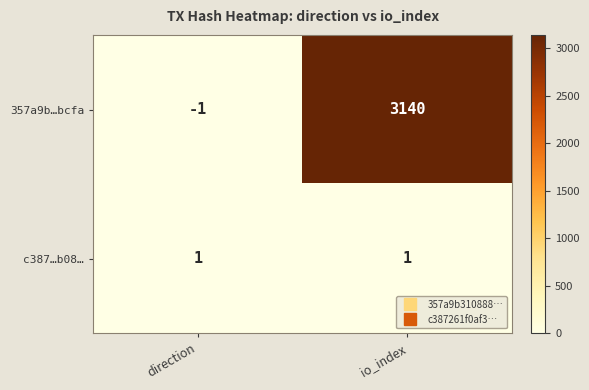

What value does the 357a9b…bcfa series have at io_index, to the nearest 50?

3150